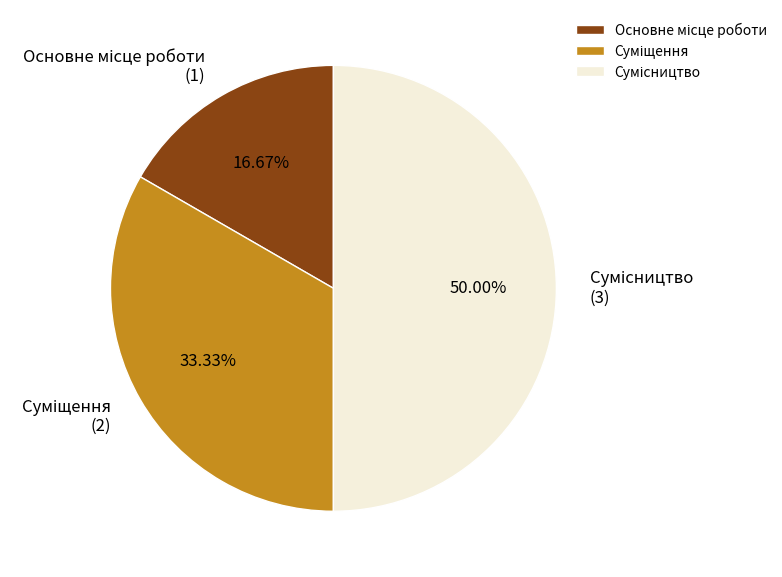

What is the total percentage of Суміщення and Сумісництво?

83.3%